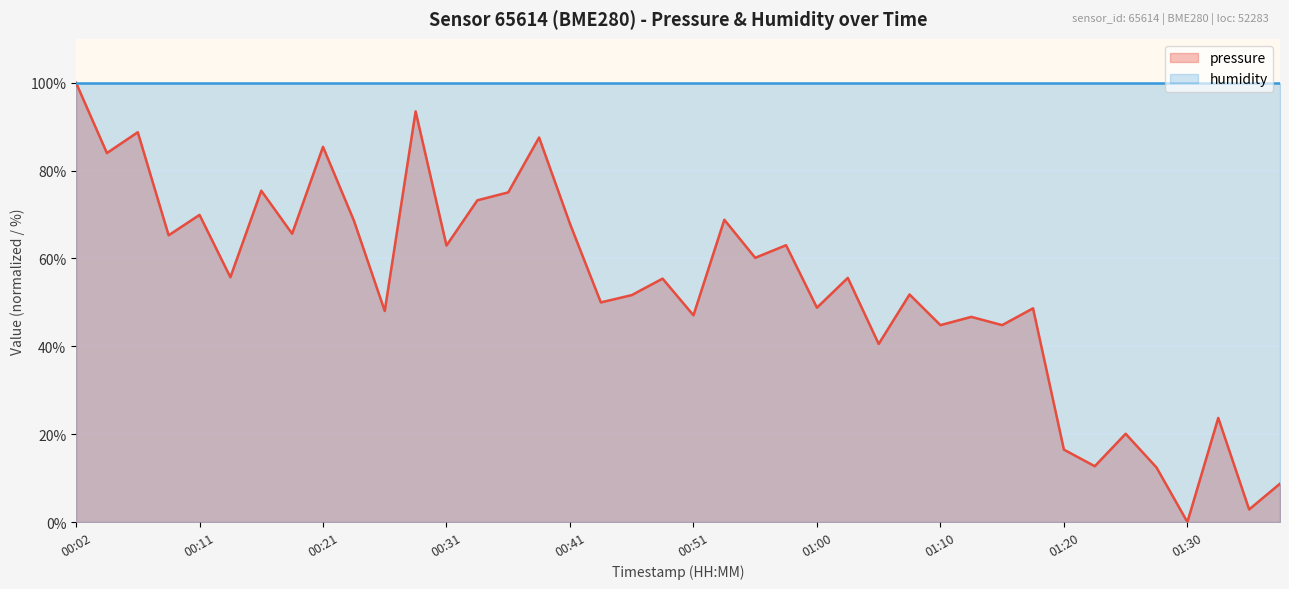

How many values are below 55?

19